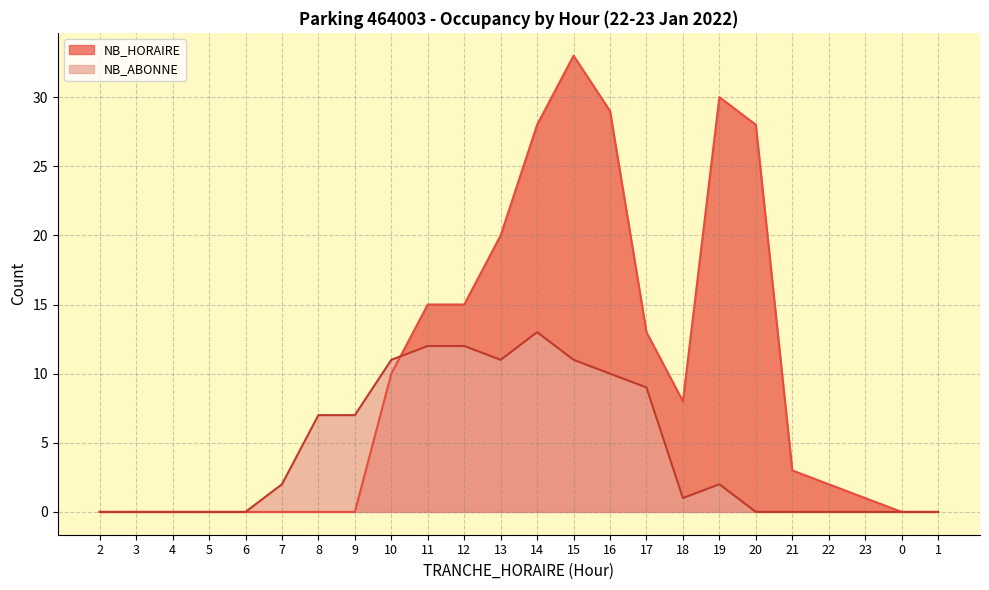

The value of NB_ABONNE at 17 is 9. True or false?

True